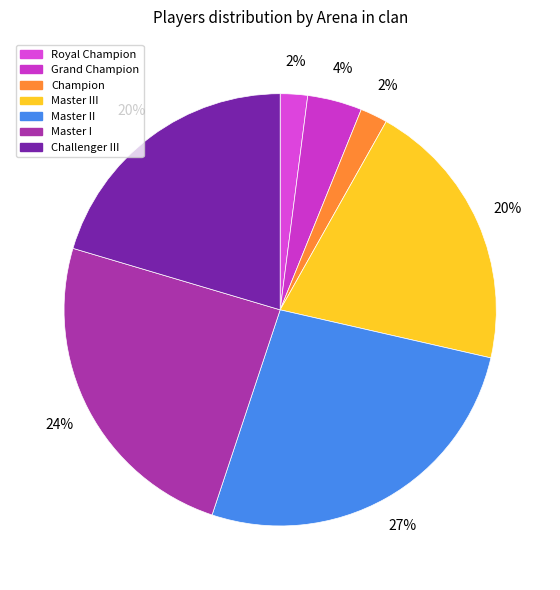

Is there any slice that represents more than half of the pie?

No